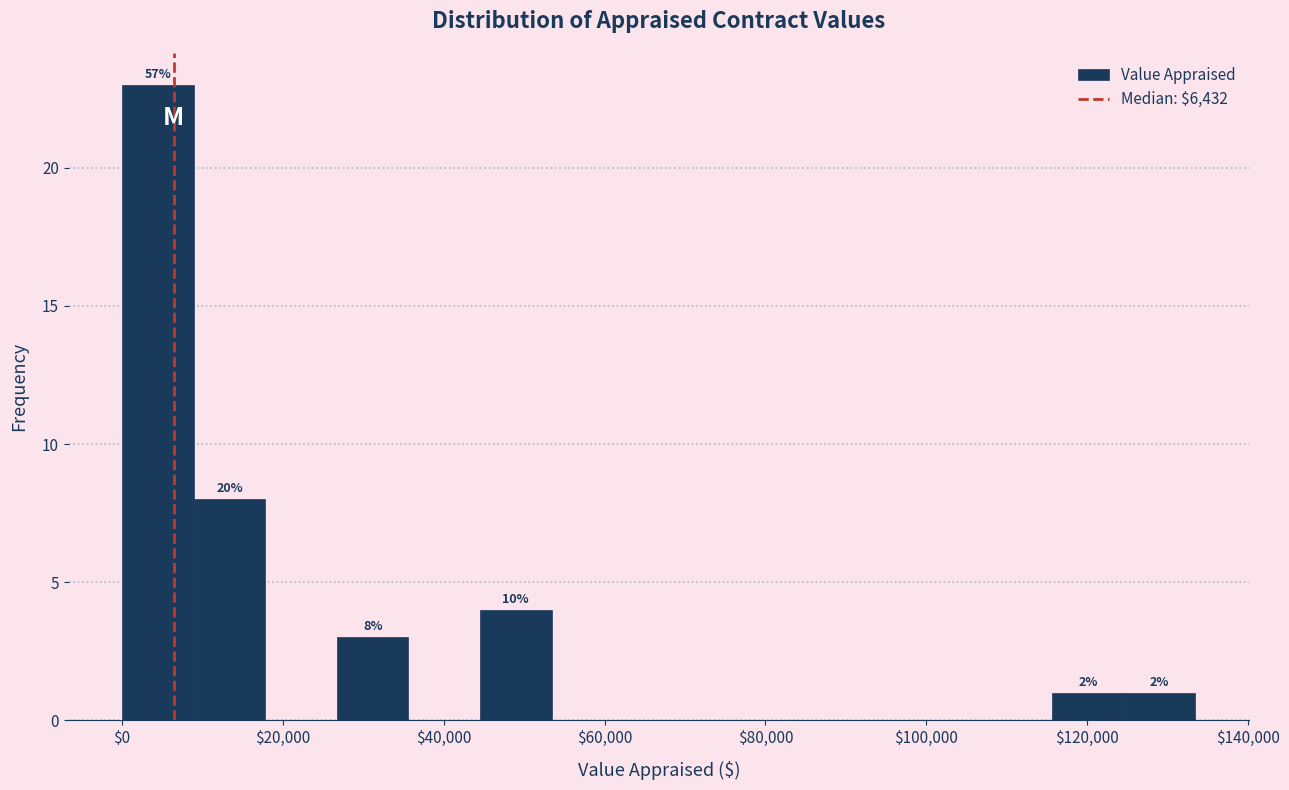

Over which range of the x-axis is the bar tallest?

0 to 8000